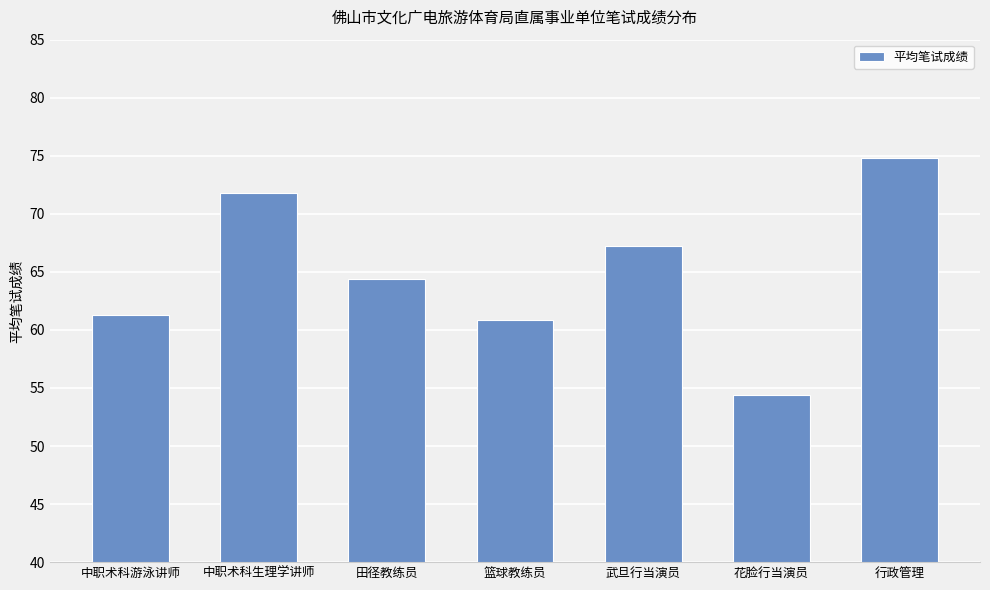

What is the smallest value displayed?

54.4